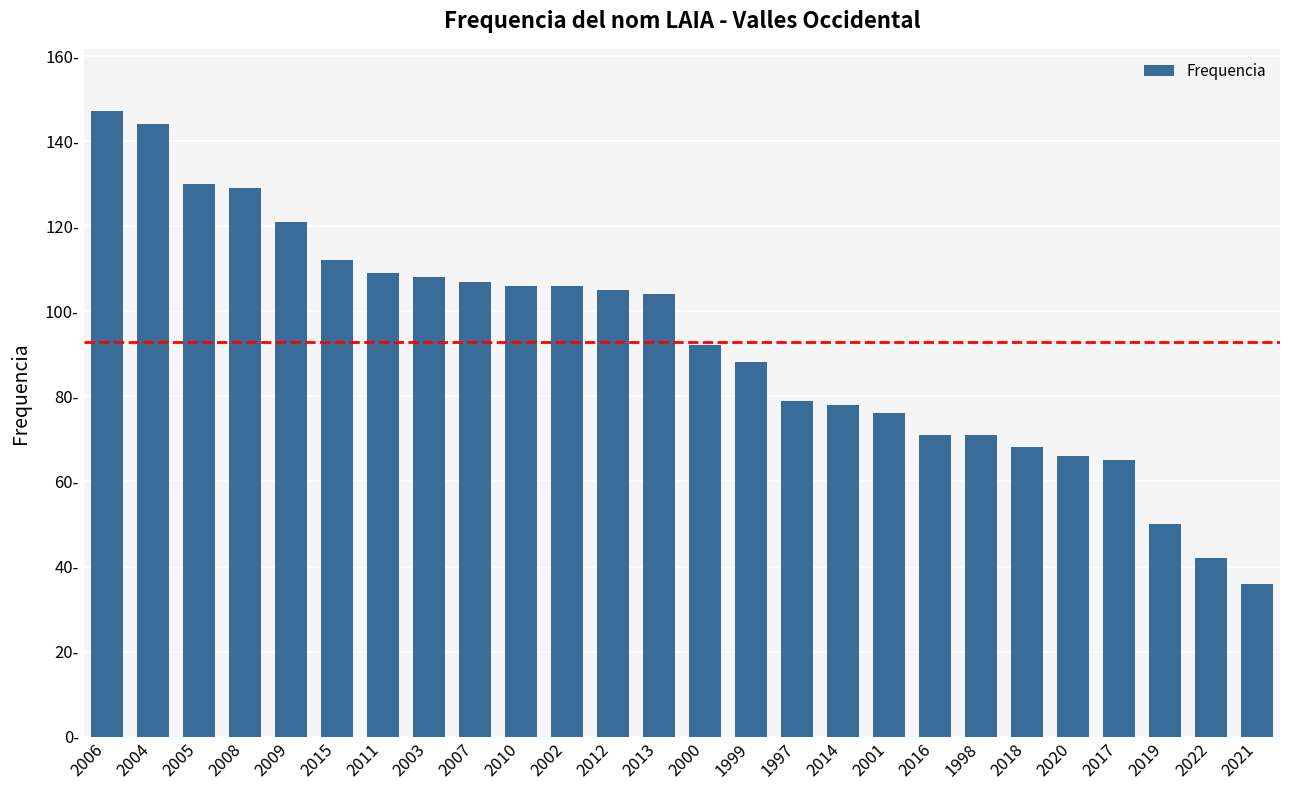

What is the maximum value shown in the chart?

147